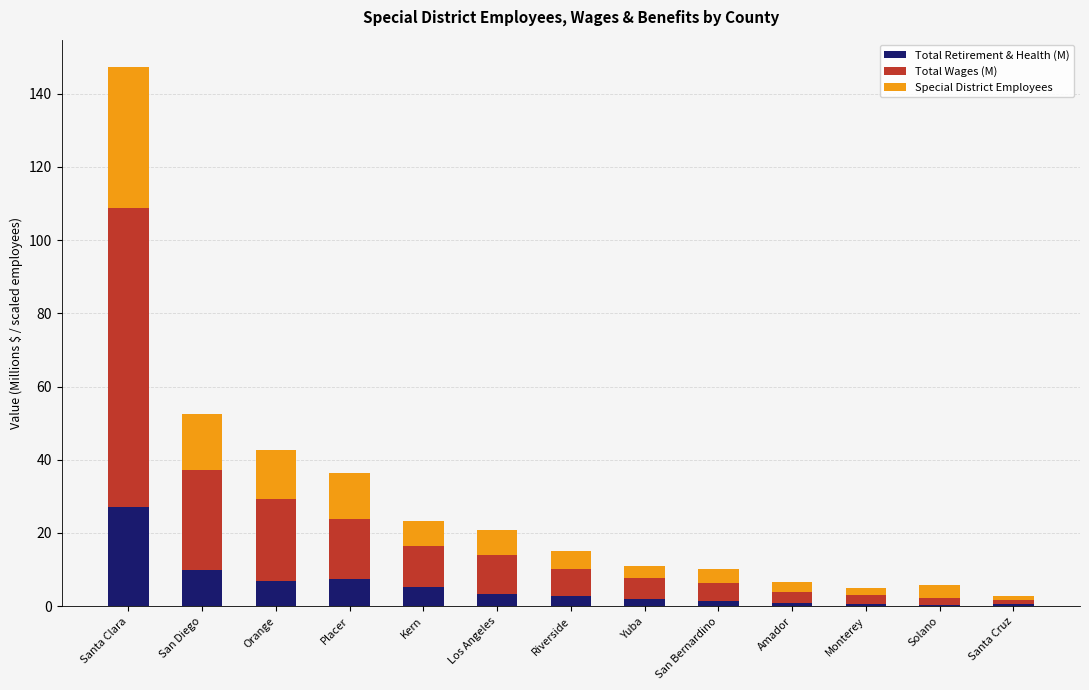

At which category is the sum across all series the highest?

Santa Clara